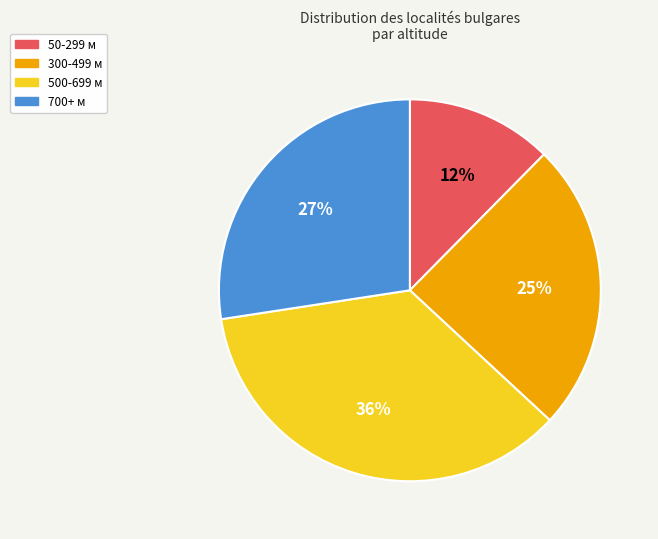

True or false: 700+ м accounts for 34% of the total.

False